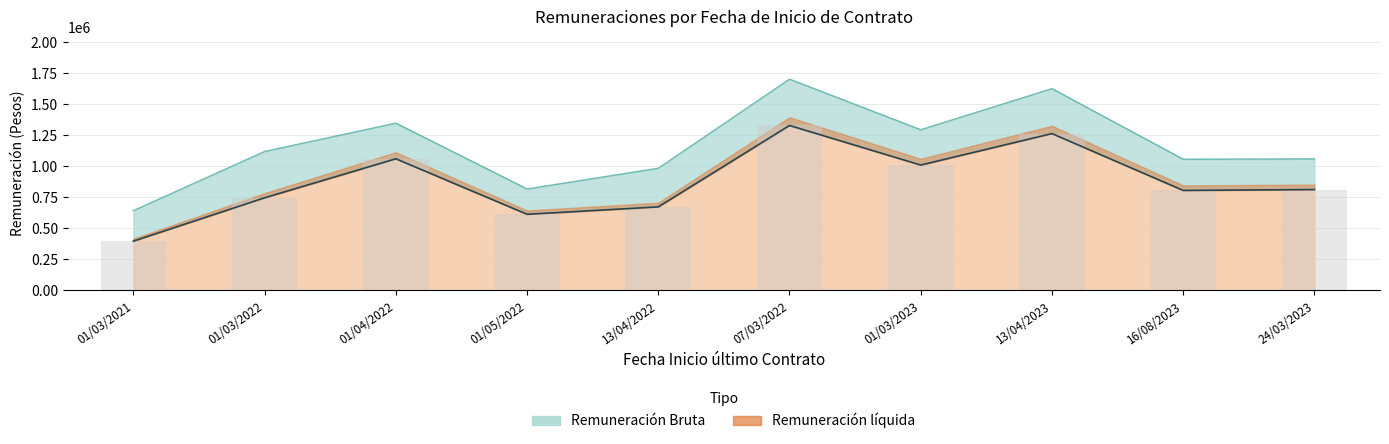

Which series has the largest total across all categories?

Remuneración Bruta